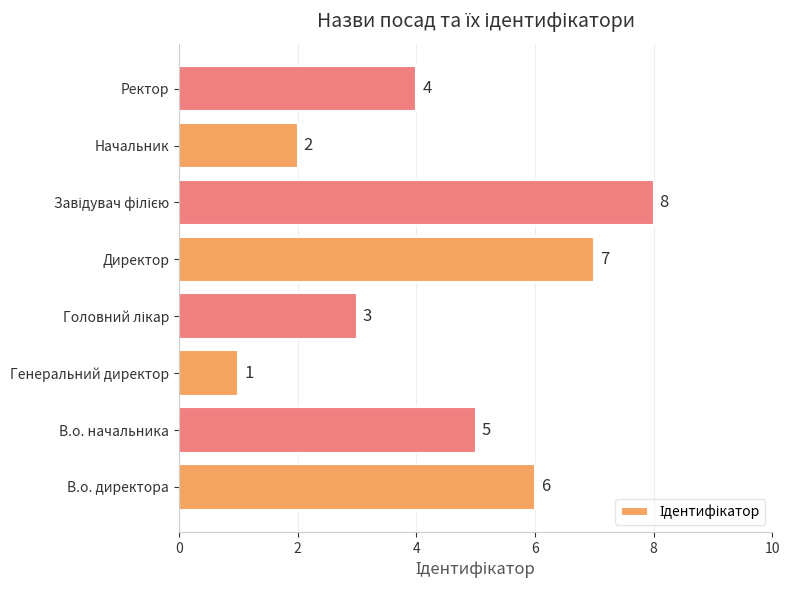

What is the change in value from В.о. директора to Начальник?

-4